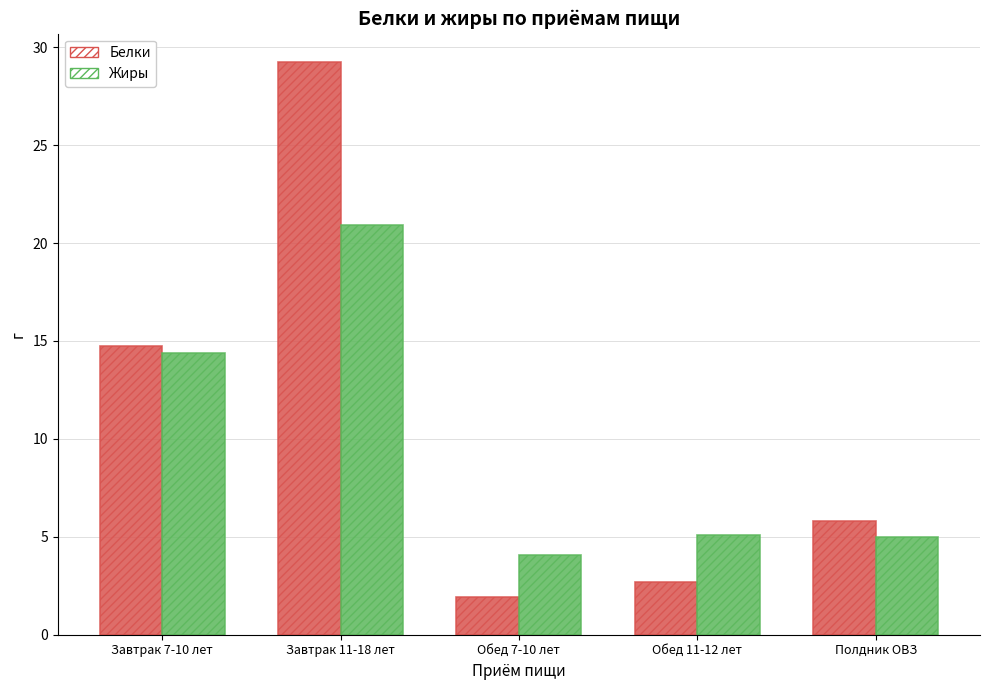

Is the value of Жиры at Завтрак 11-18 лет greater than the value of Белки at Полдник ОВЗ?

Yes